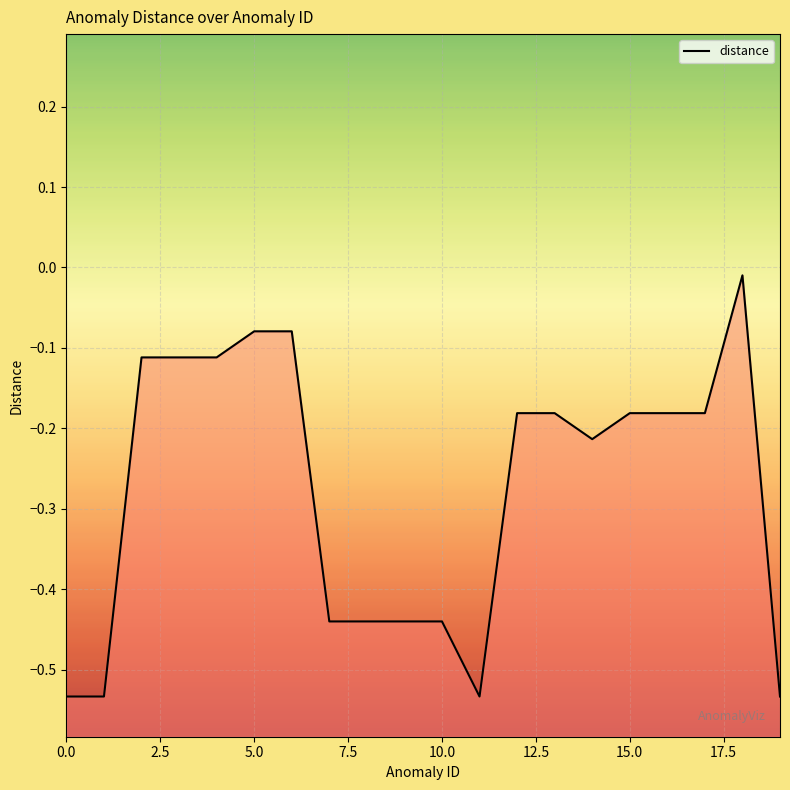

The chart shows a value of -0.8 at 0.0. True or false?

False